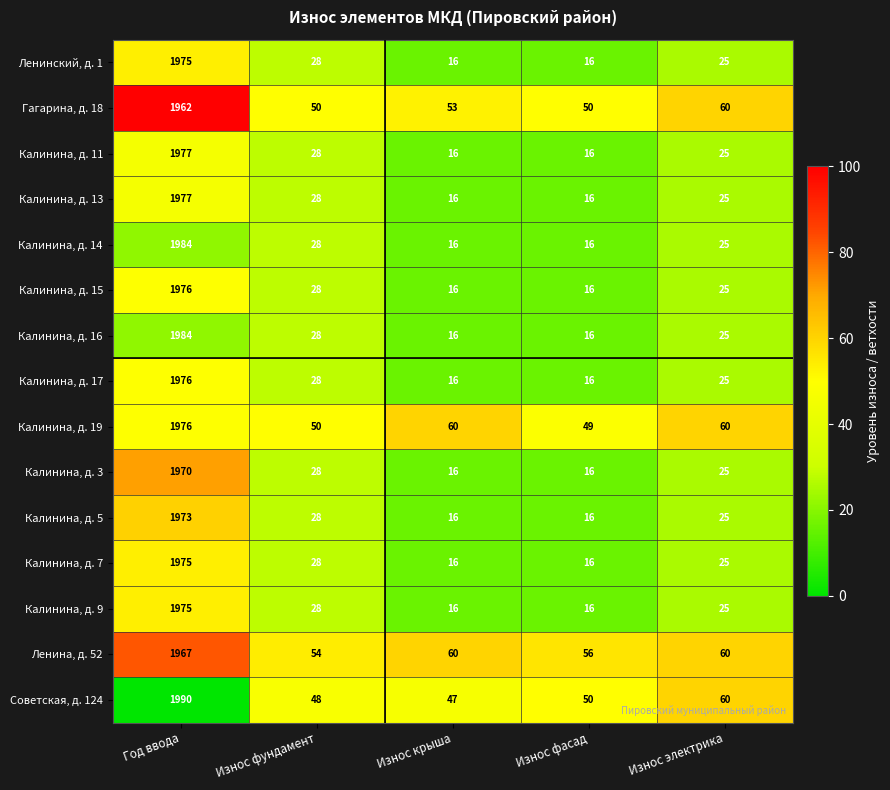

At which label does Калинина, д. 3 first exceed 25?

Год ввода